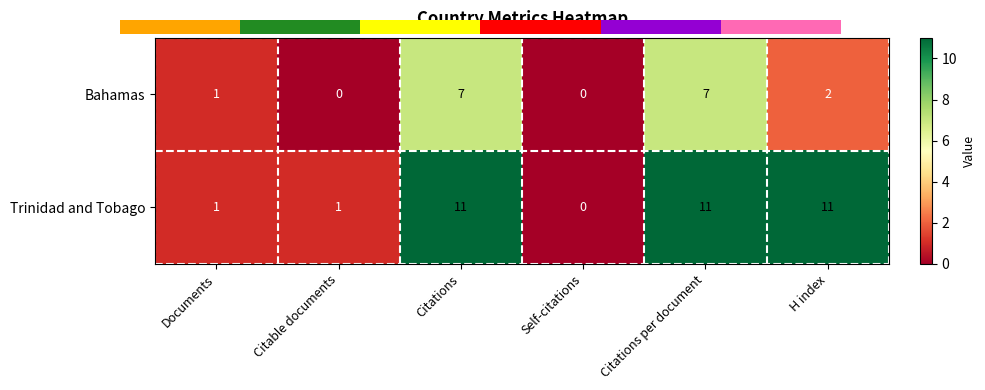

What is the difference between the highest and lowest values at Citations per document?

4